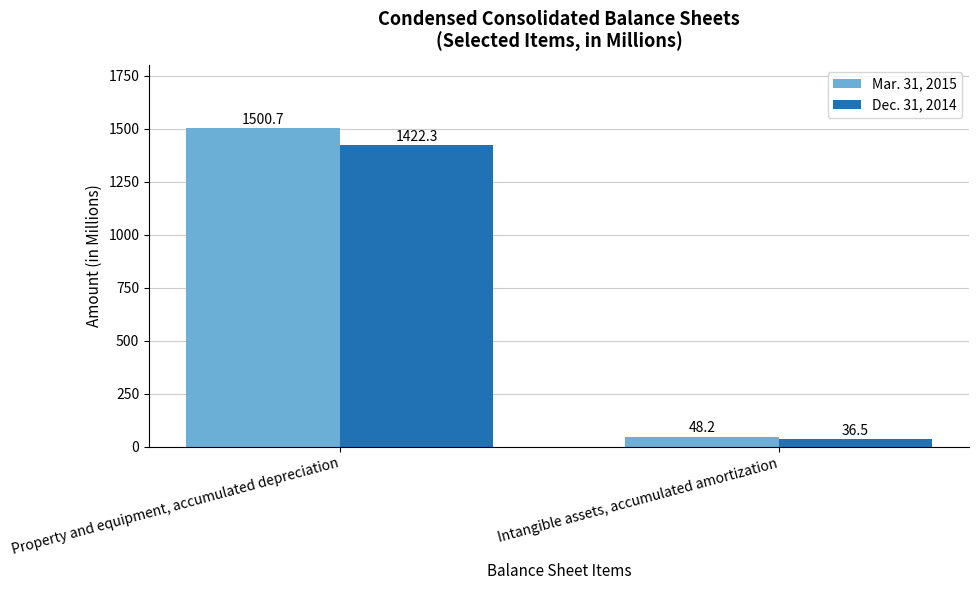

List the labels in order of Mar. 31, 2015 value, largest first.

Property and equipment, accumulated depreciation, Intangible assets, accumulated amortization